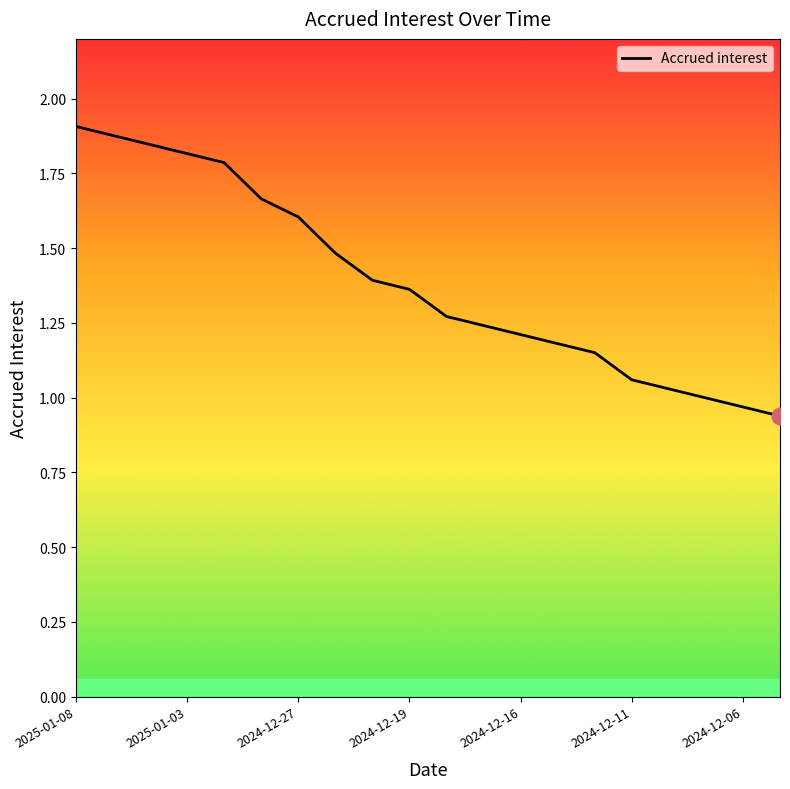

Does the chart display data point markers on the line(s)?

No